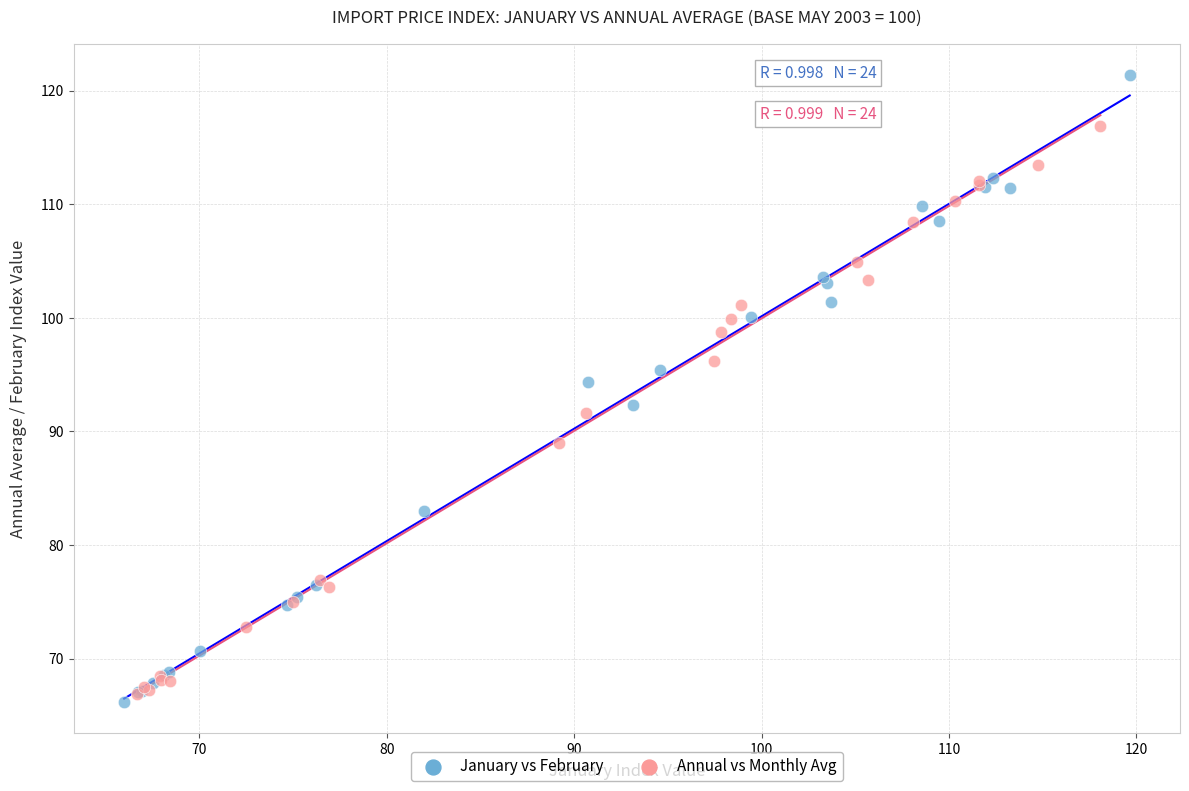

Which series reaches the maximum Y coordinate?

January vs February